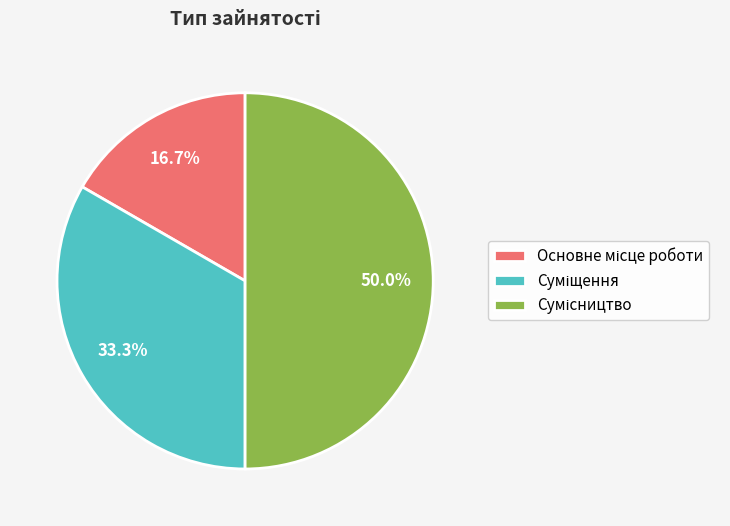

Rank the categories by value from lowest to highest.

Основне місце роботи, Суміщення, Сумісництво